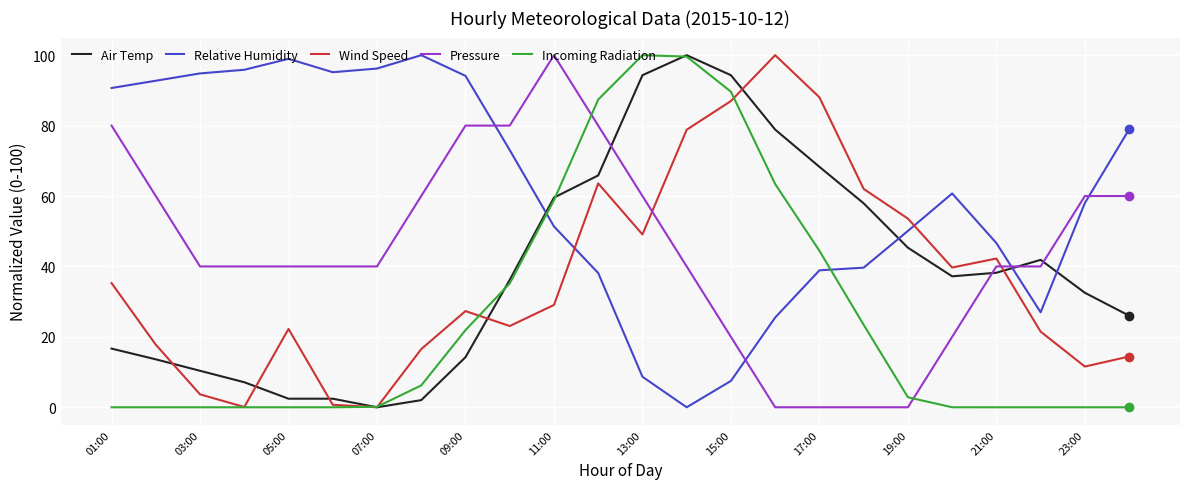

Which series has the largest total across all categories?

Relative Humidity